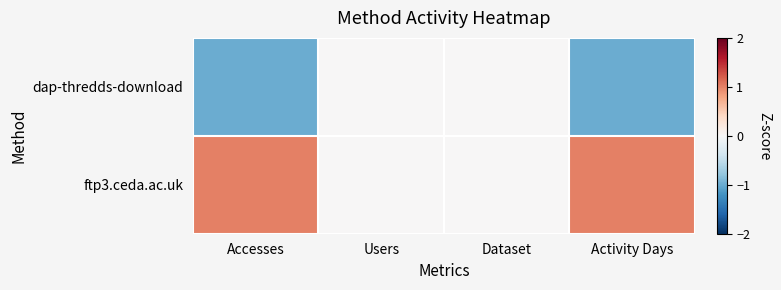

Which series has the largest range (max minus min)?

dap-thredds-download